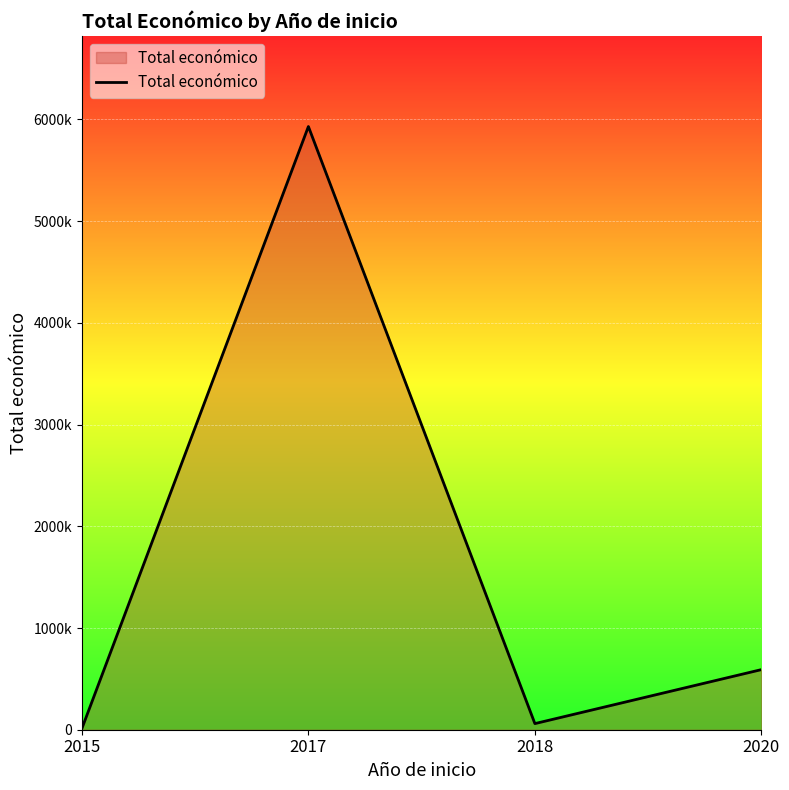

Reading right to left, transcribe all the data shown in this chart.

590909	60172	5930502	12250